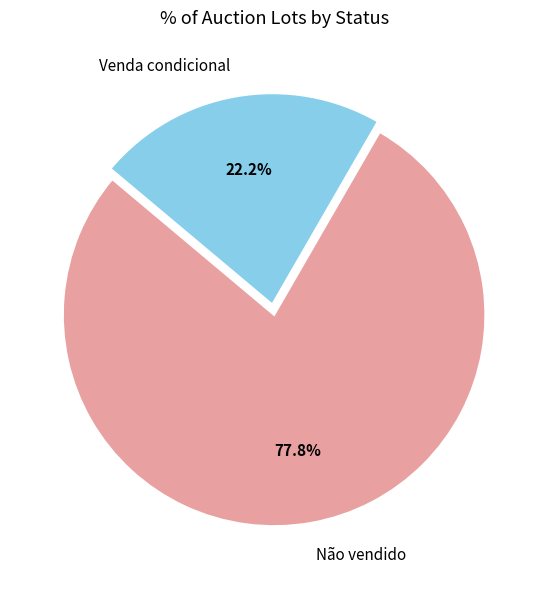

How much of the chart is everything except Venda condicional?

77.8%